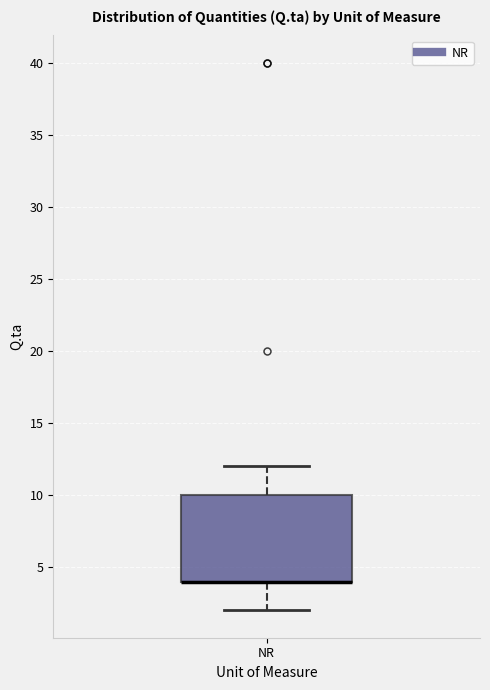

Where does the upper whisker of the box for NR end on the y-axis? The values are not printed on the chart, so give them approximately, as read against the axis.

12